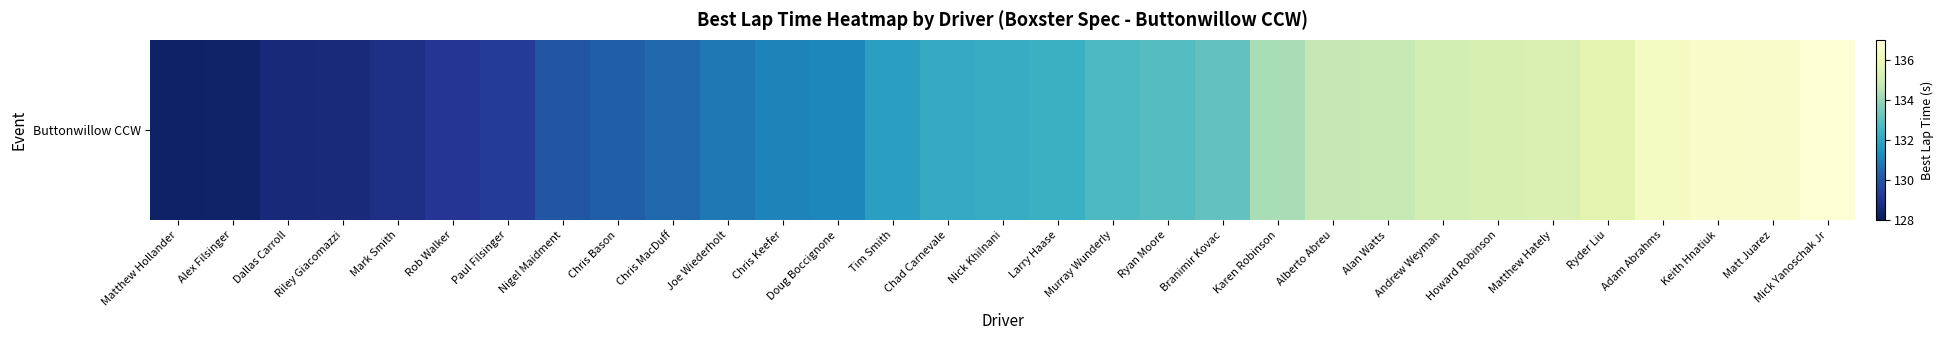

What is the greatest value displayed?

136.8